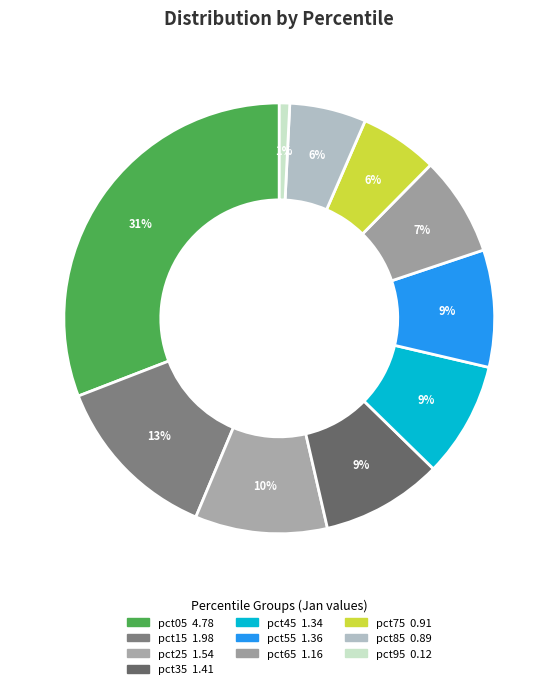

Which slice is the largest?

pct05